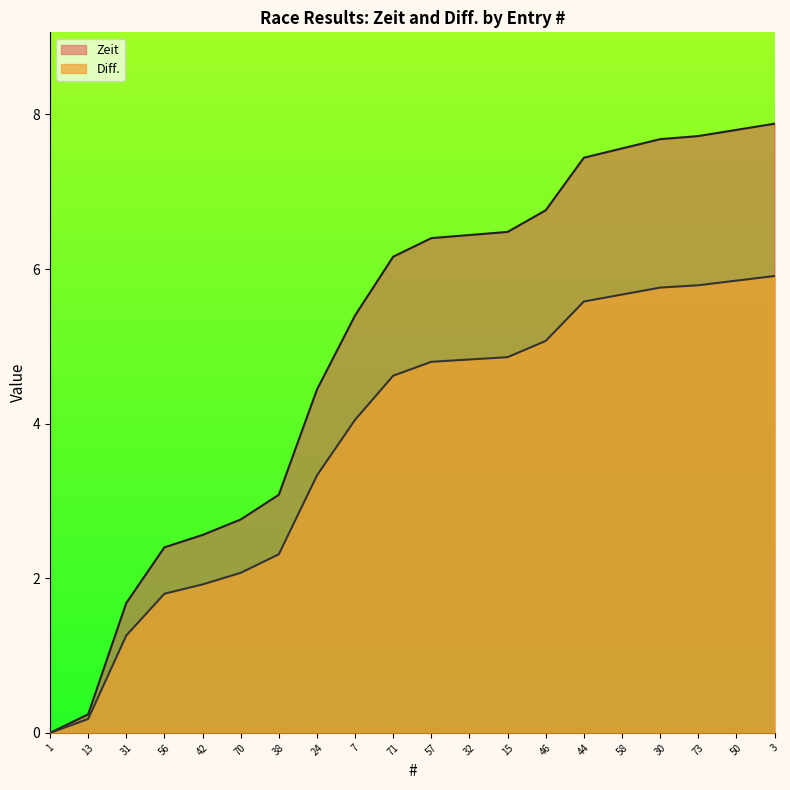

Which category has the lowest value across all series?

1